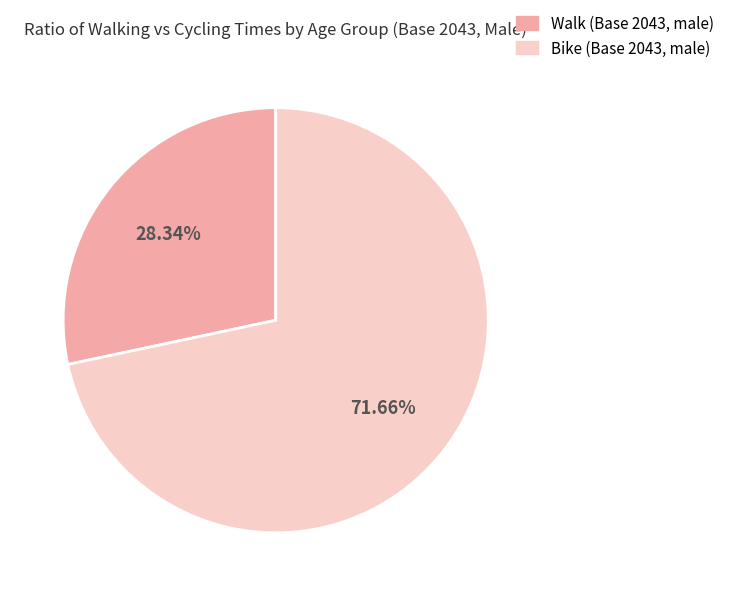

Is there any slice that represents more than half of the pie?

Yes